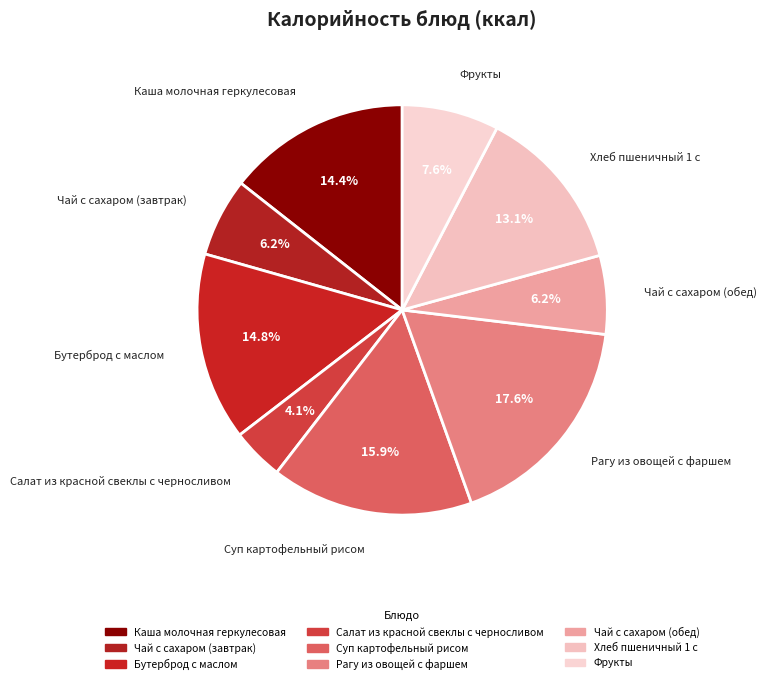

Count the number of slices in the pie.

9